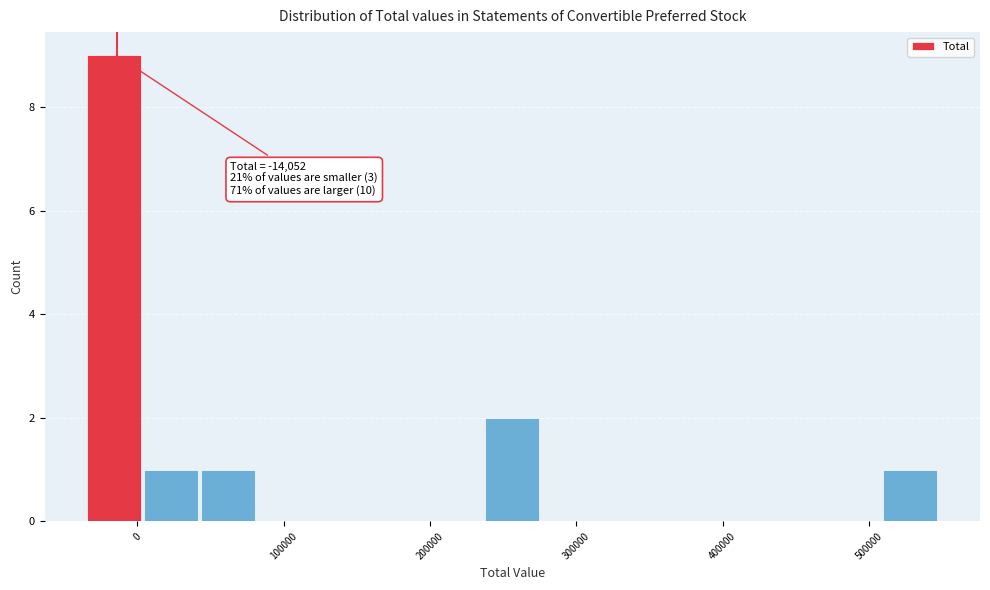

Read against the x-axis, roughly where is the centre of the tallest bar?

-20000